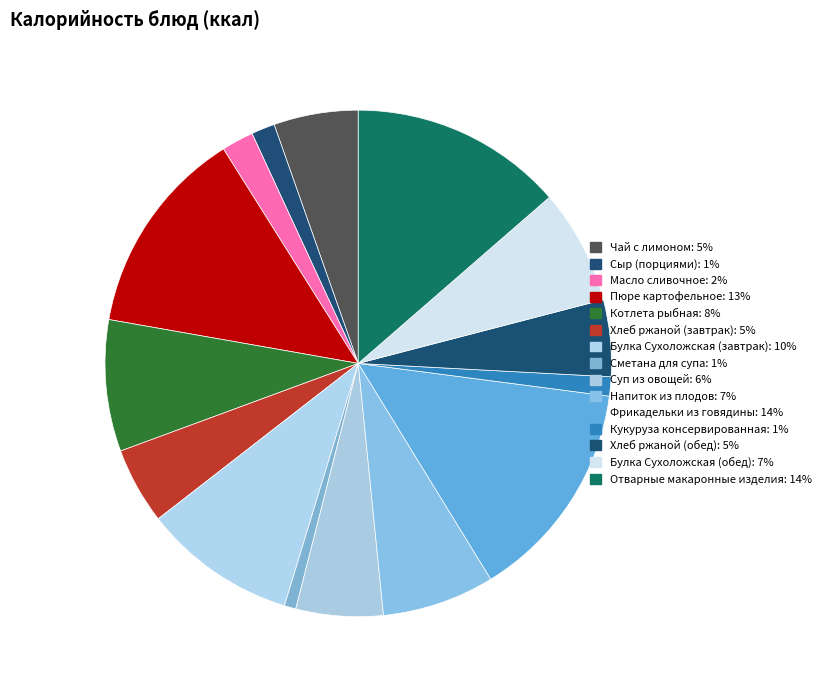

Rank the categories by value from lowest to highest.

Сметана для супа, Кукуруза консервированная, Сыр (порциями), Масло сливочное, Хлеб ржаной (завтрак), Хлеб ржаной (обед), Чай с лимоном, Суп из овощей, Напиток из плодов, Булка Сухоложская (обед), Котлета рыбная, Булка Сухоложская (завтрак), Пюре картофельное, Отварные макаронные изделия, Фрикадельки из говядины